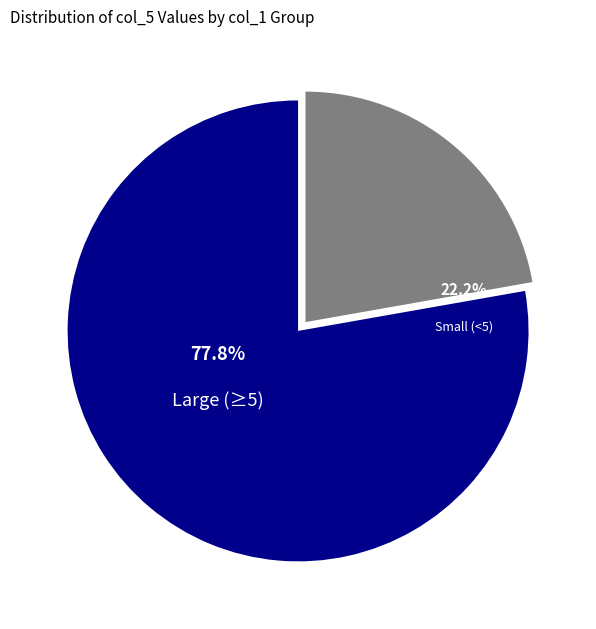

Is there any slice that represents more than half of the pie?

Yes